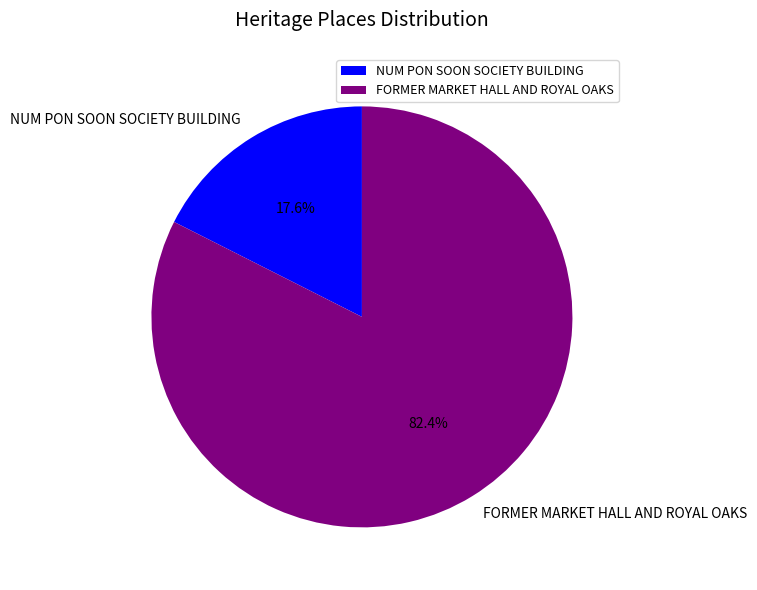

Which has a higher value, NUM PON SOON SOCIETY BUILDING or FORMER MARKET HALL AND ROYAL OAKS?

FORMER MARKET HALL AND ROYAL OAKS